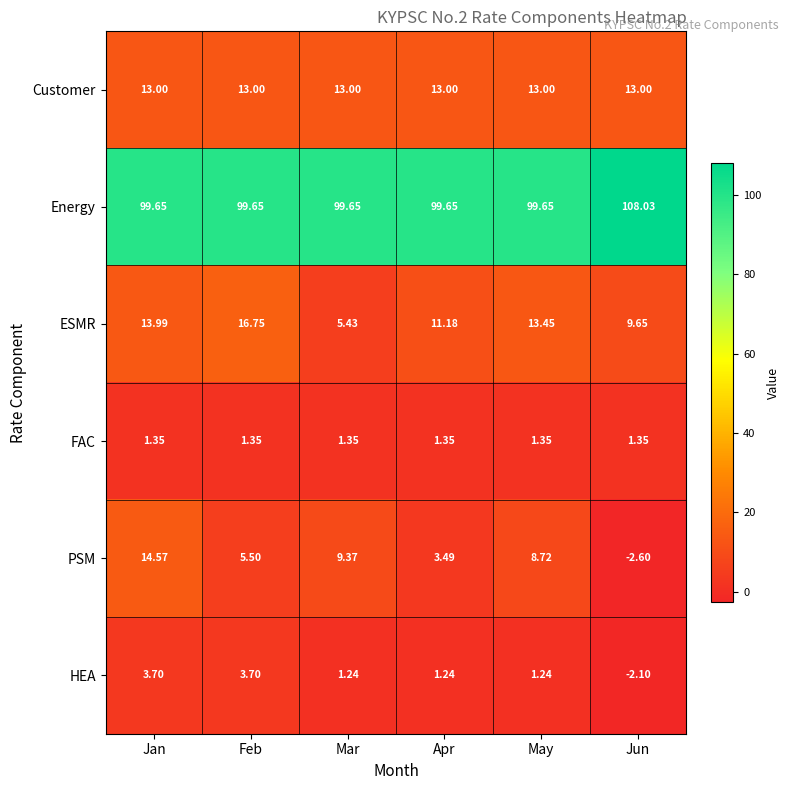

Rank the series by their maximum value, from highest to lowest.

Energy, ESMR, PSM, Customer, HEA, FAC